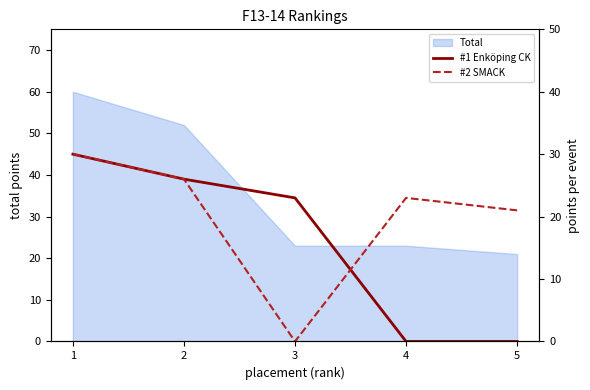

True or false: #1 Enköping CK and #2 SMACK intersect in this chart.

True